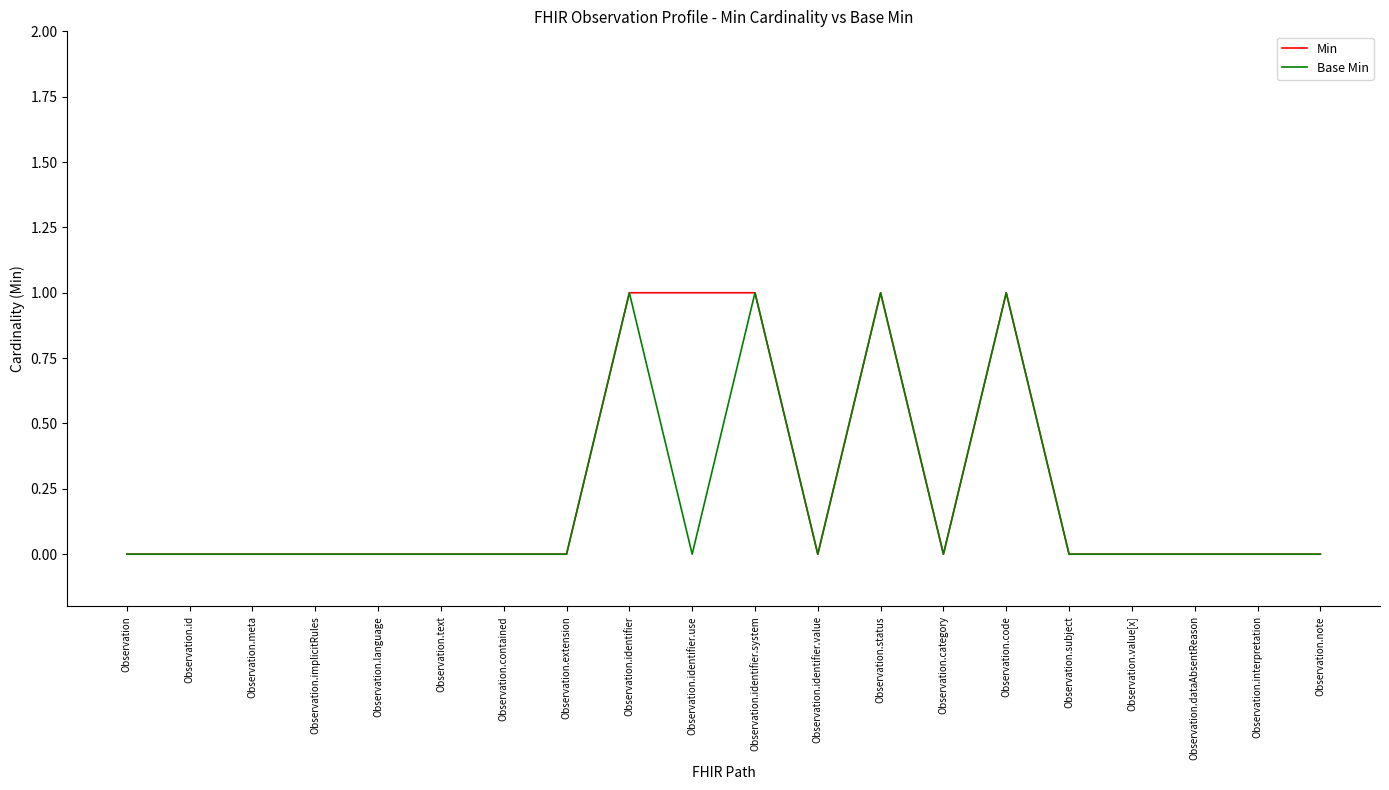

What is the maximum value shown in the chart?

1